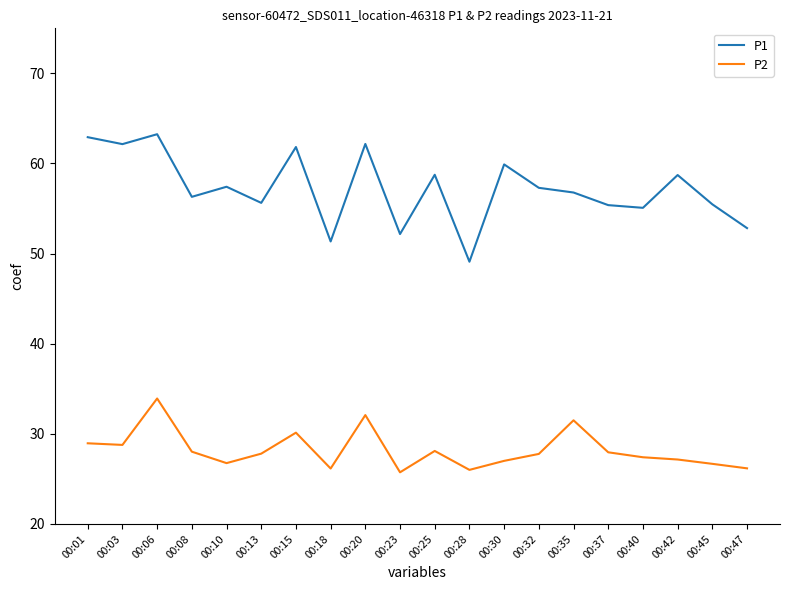

The value of P2 at 00:42 is 42.1. True or false?

False